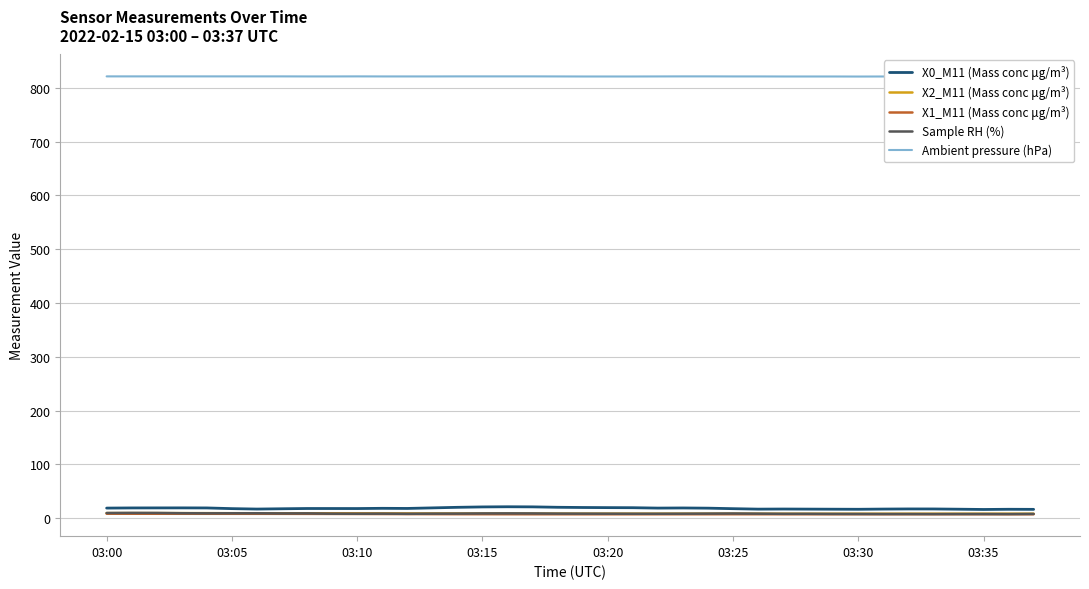

Which series has the widest spread of values?

X0_M11 (Mass conc μg/m³)